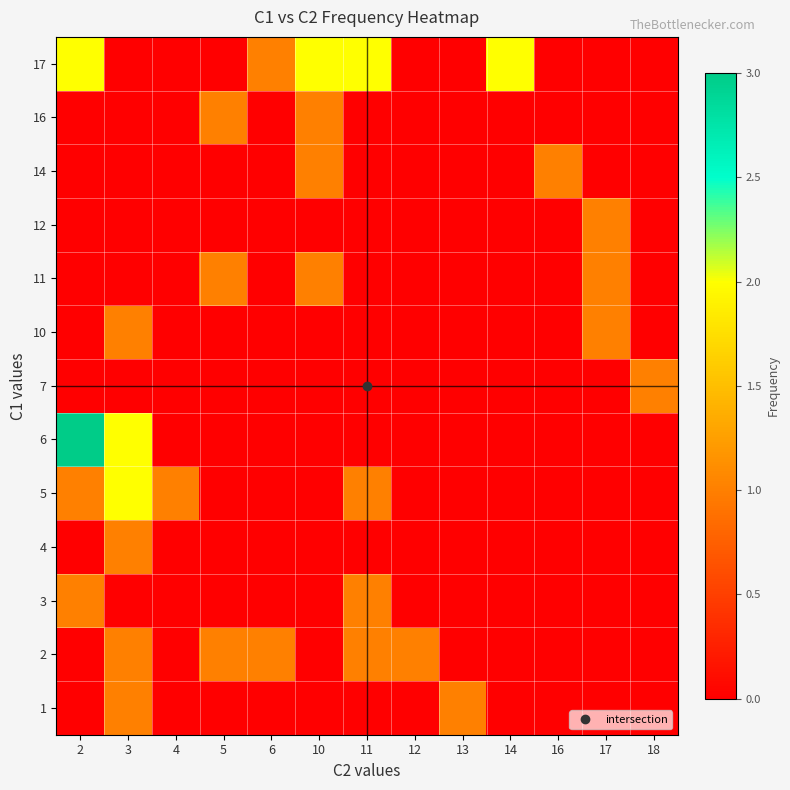

List the series in order of their peak value, lowest first.

1, 2, 3, 4, 7, 10, 11, 12, 14, 16, 5, 17, 6